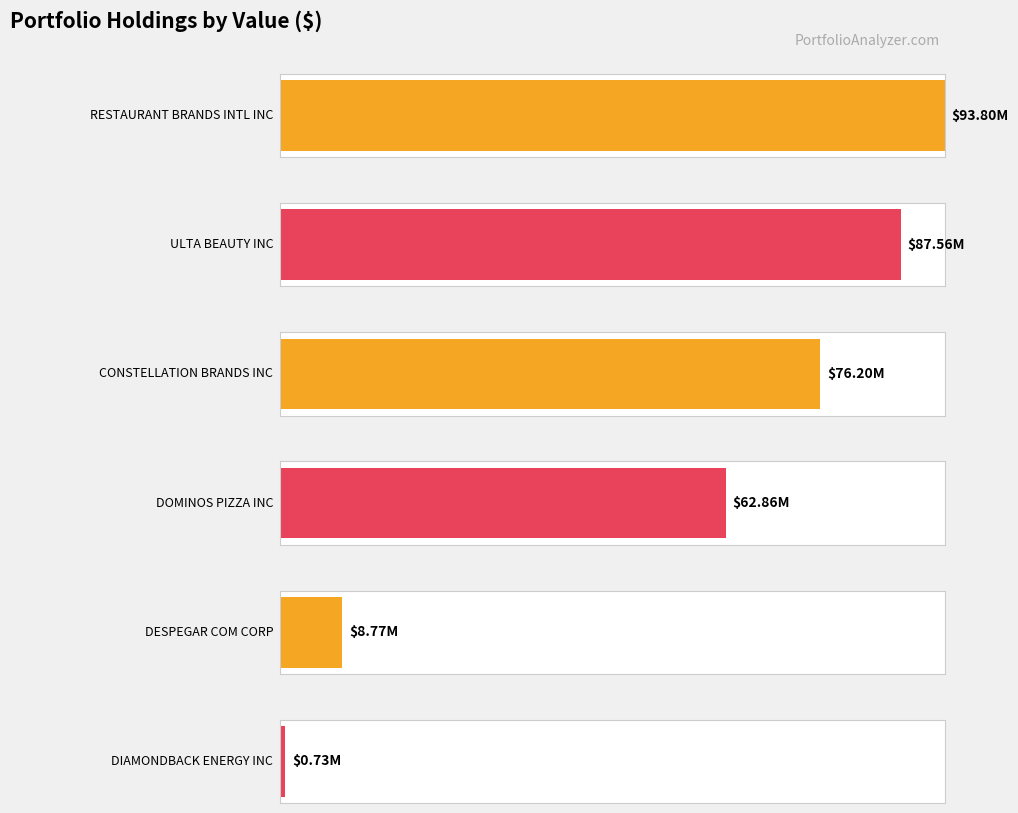

List the labels in order of value, largest first.

RESTAURANT BRANDS INTL INC, ULTA BEAUTY INC, CONSTELLATION BRANDS INC, DOMINOS PIZZA INC, DESPEGAR COM CORP, DIAMONDBACK ENERGY INC